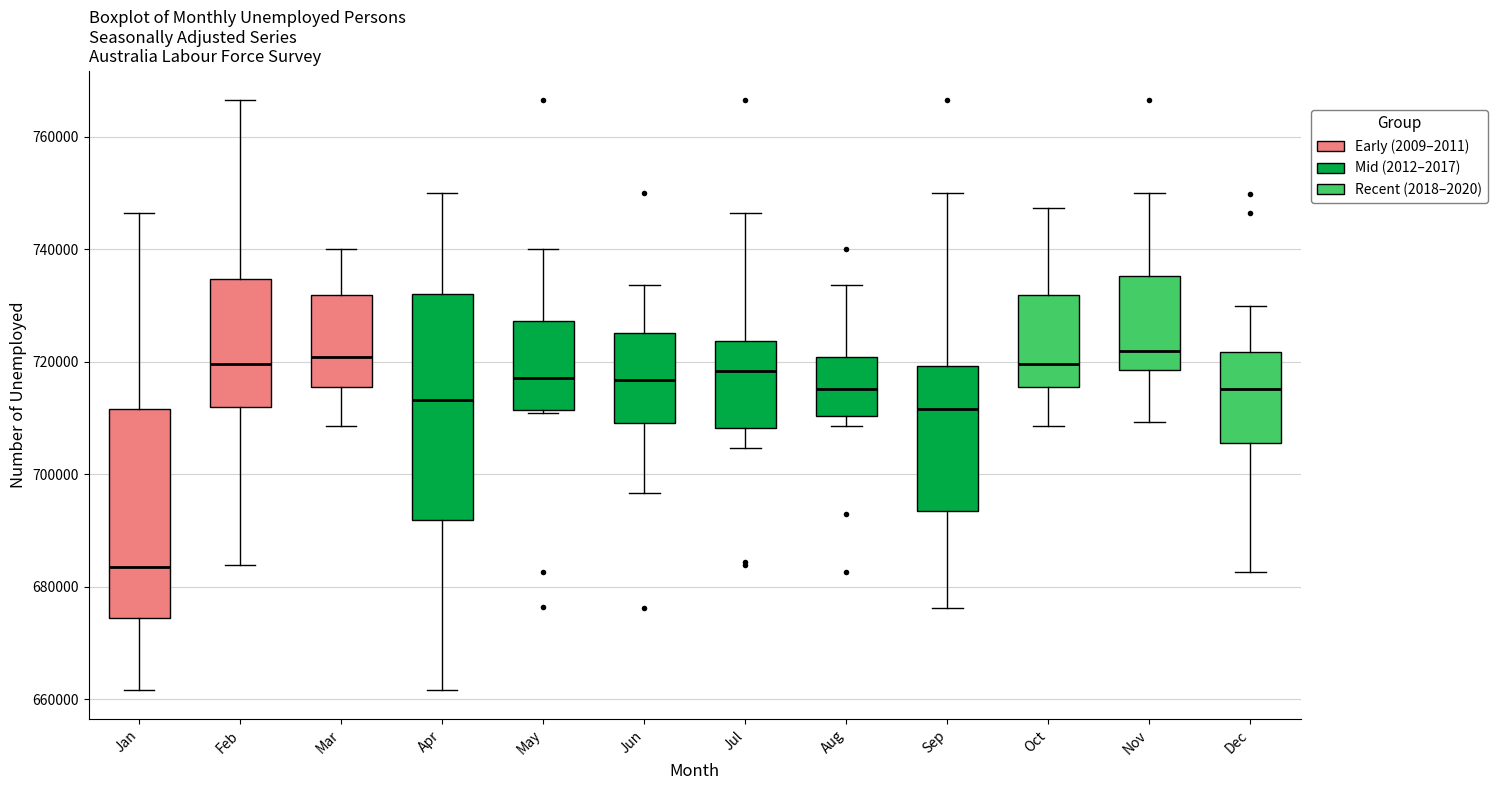

Reading left to right, read every box against the y-axis: the position of its median line, the range the box covers, and the ends of its whiskers. The values are not printed on the chart, so give them approximately, as read against the axis.

Jan: median 684000, box 674000 to 712000, whiskers 662000 to 746000
Feb: median 720000, box 712000 to 734000, whiskers 684000 to 766000
Mar: median 720000, box 716000 to 732000, whiskers 708000 to 740000
Apr: median 714000, box 692000 to 732000, whiskers 662000 to 750000
May: median 718000, box 712000 to 728000, whiskers 710000 to 740000
Jun: median 716000, box 710000 to 726000, whiskers 696000 to 734000
Jul: median 718000, box 708000 to 724000, whiskers 704000 to 746000
Aug: median 716000, box 710000 to 720000, whiskers 708000 to 734000
Sep: median 712000, box 694000 to 720000, whiskers 676000 to 750000
Oct: median 720000, box 716000 to 732000, whiskers 708000 to 748000
Nov: median 722000, box 718000 to 736000, whiskers 710000 to 750000
Dec: median 716000, box 706000 to 722000, whiskers 682000 to 730000